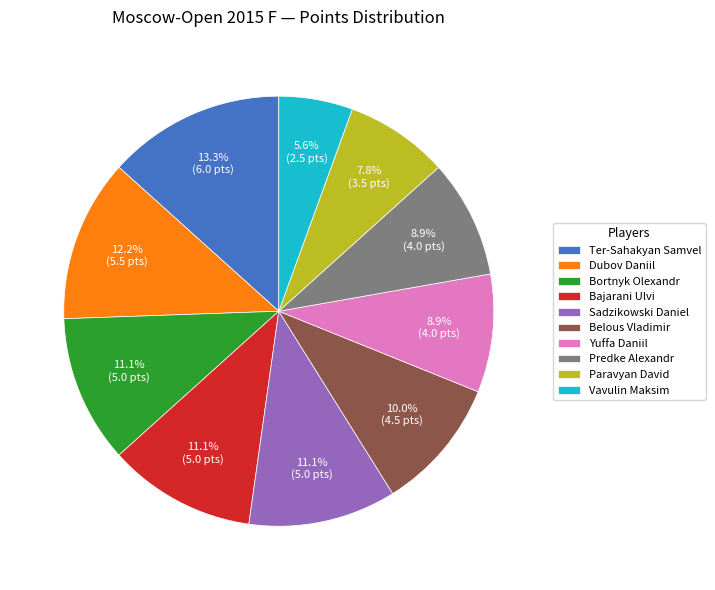

Is there a majority slice in this chart?

No